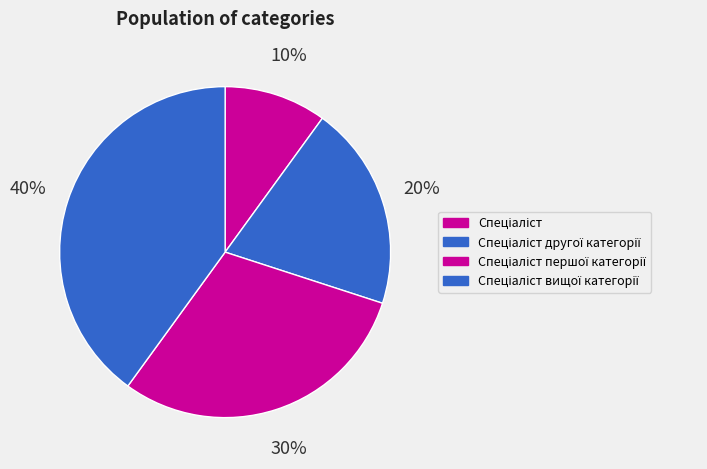

Count the number of slices in the pie.

4